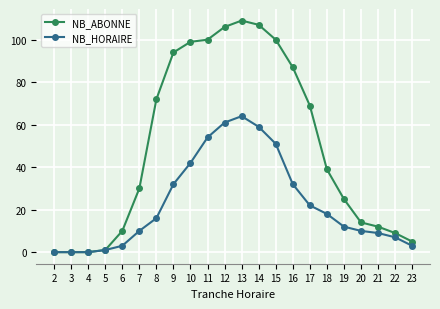

In NB_HORAIRE, how many points are higher than both neighbors (excluding endpoints)?

1